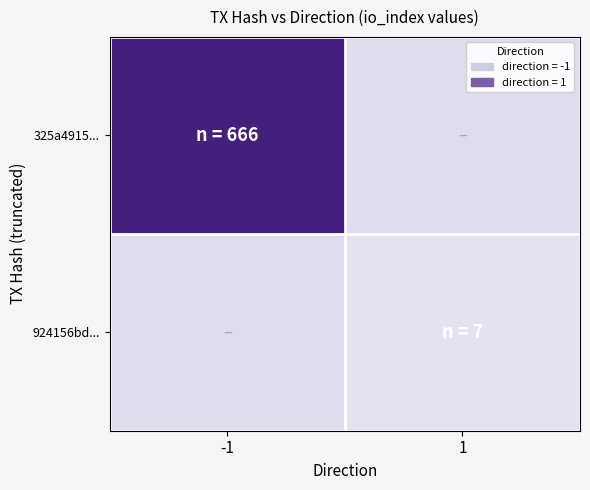

Reading left to right, list all the values displayed in this chart.

325a4915...: -1=666	1=0
924156bd...: -1=0	1=7